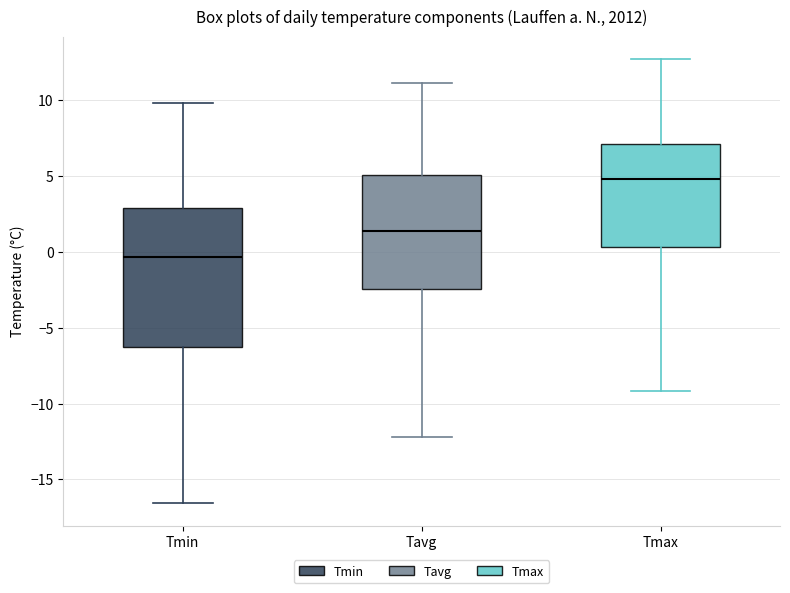

Where does the lower whisker of the box for Tavg end on the y-axis? The values are not printed on the chart, so give them approximately, as read against the axis.

-12.0